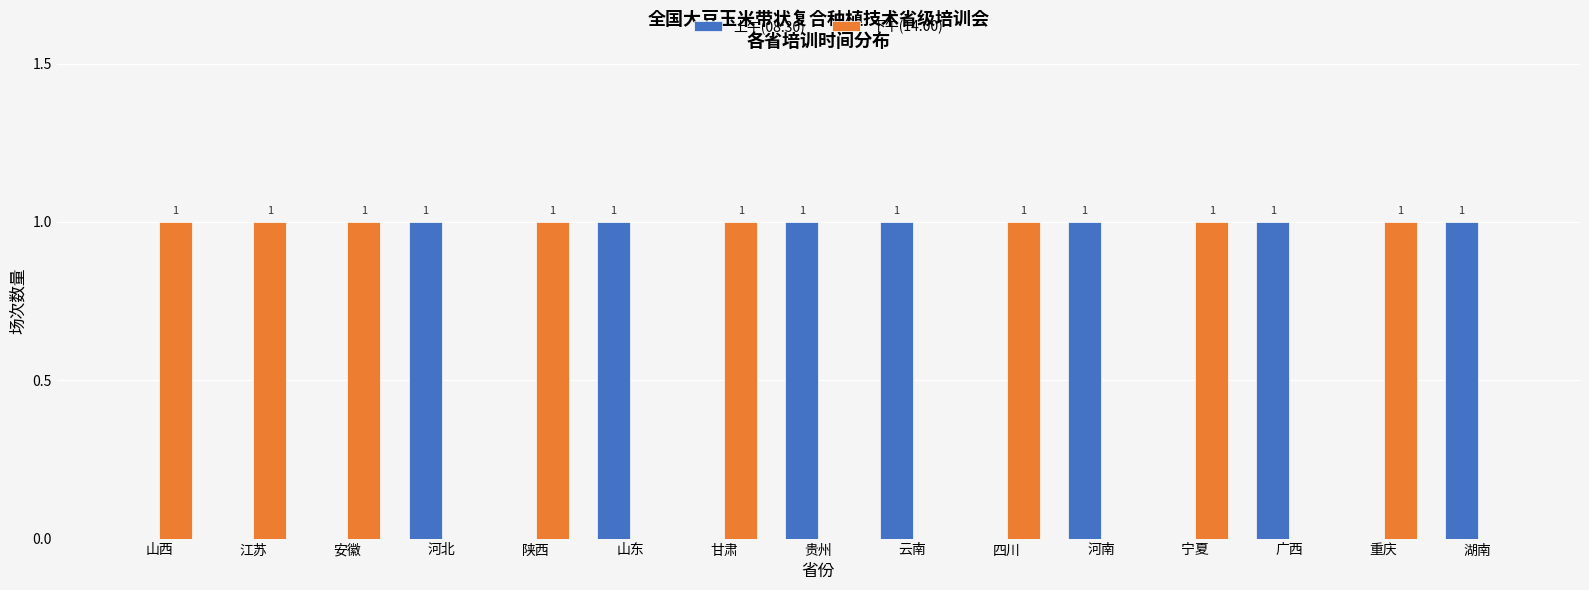

Reading left to right, what are all the values shown in this chart?

上午(08:30): 山西=0	江苏=0	安徽=0	河北=1	陕西=0	山东=1	甘肃=0	贵州=1	云南=1	四川=0	河南=1	宁夏=0	广西=1	重庆=0	湖南=1
下午(14:00): 山西=1	江苏=1	安徽=1	河北=0	陕西=1	山东=0	甘肃=1	贵州=0	云南=0	四川=1	河南=0	宁夏=1	广西=0	重庆=1	湖南=0